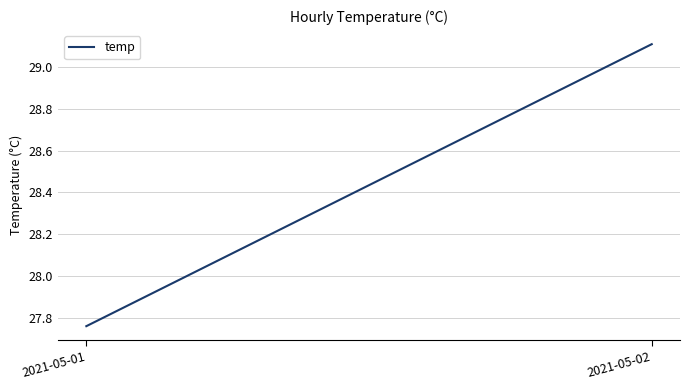

What is the average value?

28.4